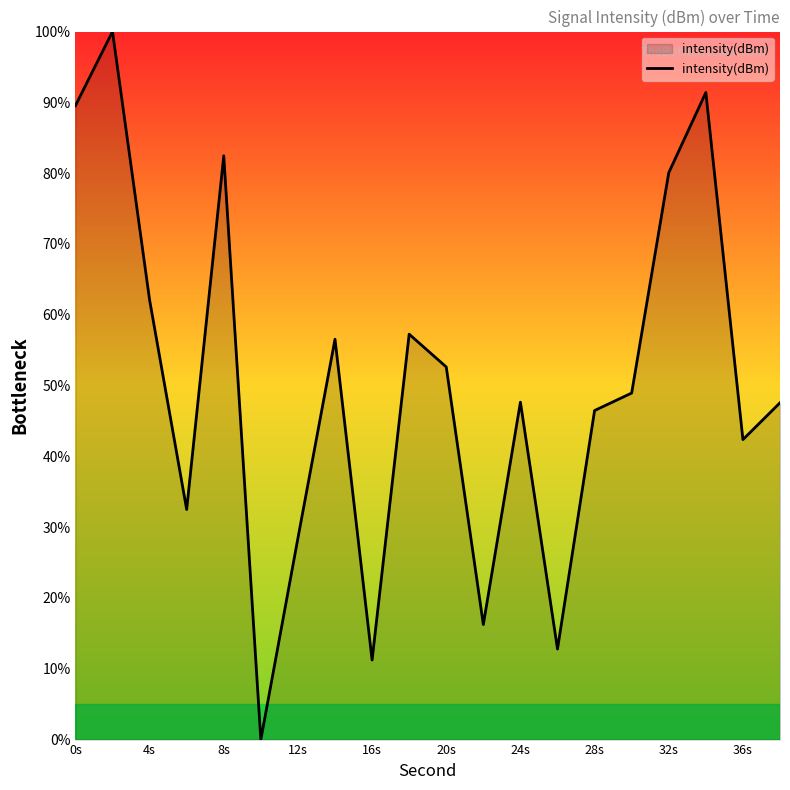

How many positive values are there?

19